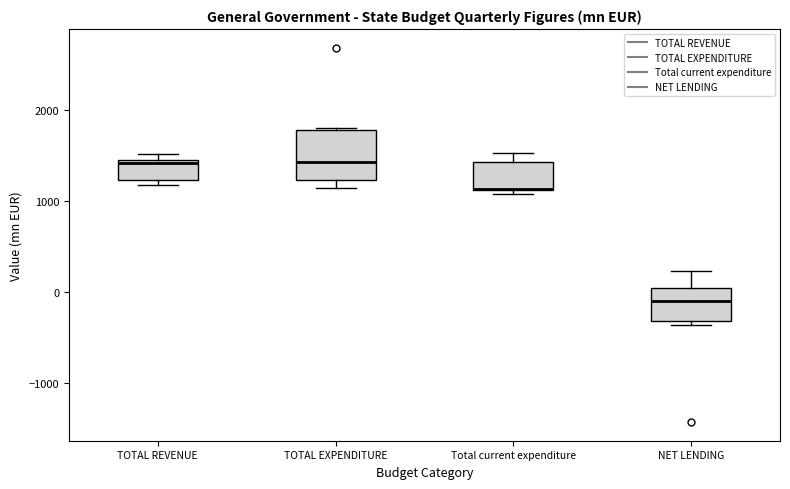

Reading left to right, read every box against the y-axis: the position of its median line, the range the box covers, and the ends of its whiskers. The values are not printed on the chart, so give them approximately, as read against the axis.

TOTAL REVENUE: median 1400 (just below the box's upper edge), box 1200 to 1400, whiskers 1200 (just below the box's lower edge) to 1500
TOTAL EXPENDITURE: median 1400, box 1200 to 1800, whiskers 1100 to 1800
Total current expenditure: median 1100 (drawn on the box's lower edge), box 1100 to 1400, whiskers 1100 (just below the box's lower edge) to 1500
NET LENDING: median -100, box -300 to 100, whiskers -400 to 200